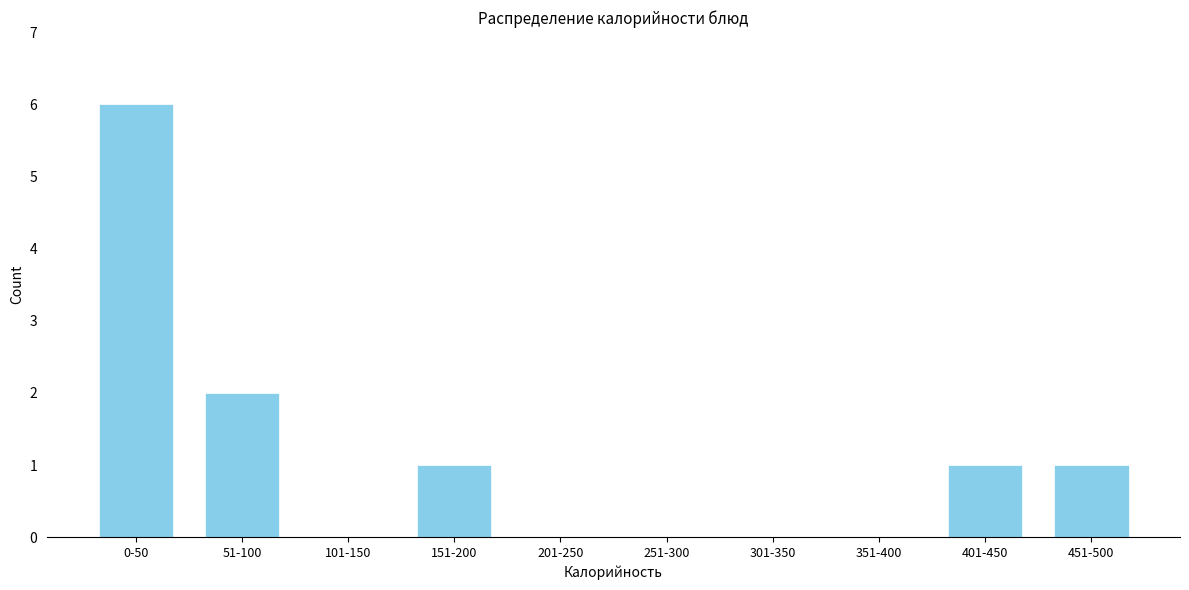

Reading right to left, extract all data points from this chart.

451-500=1	401-450=1	351-400=0	301-350=0	251-300=0	201-250=0	151-200=1	101-150=0	51-100=2	0-50=6